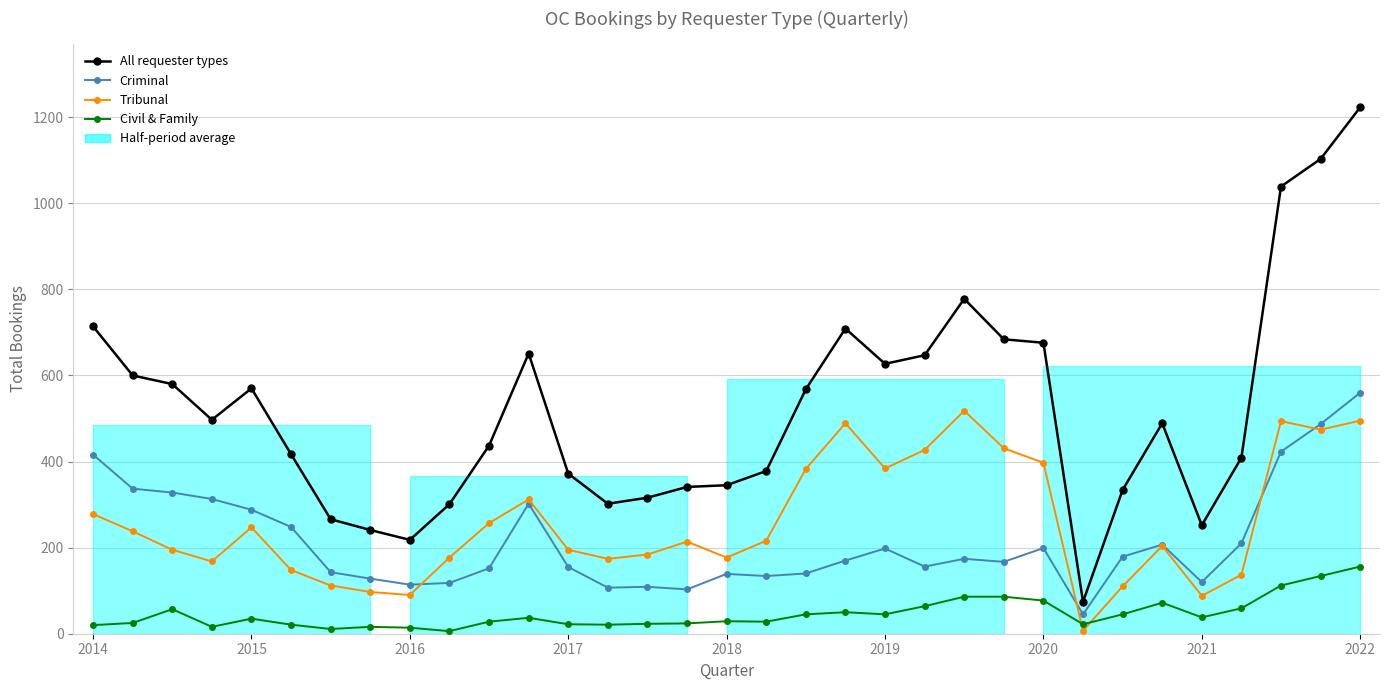

True or false: Tribunal has more than 1 interior local peaks.

True